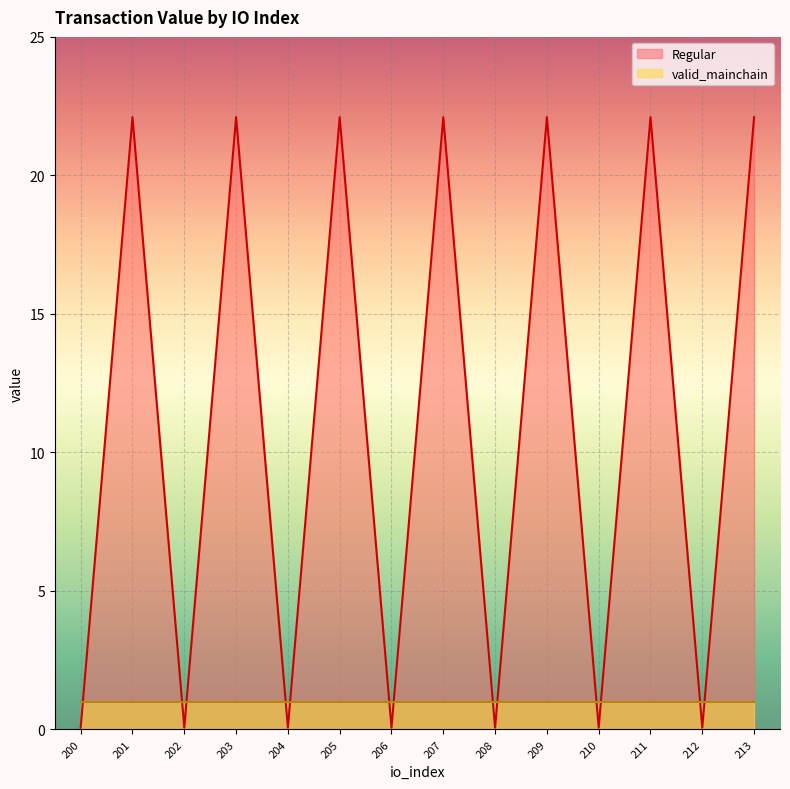

List the labels in order of value, smallest first.

200, 202, 204, 206, 208, 210, 212, 201, 203, 205, 207, 209, 211, 213